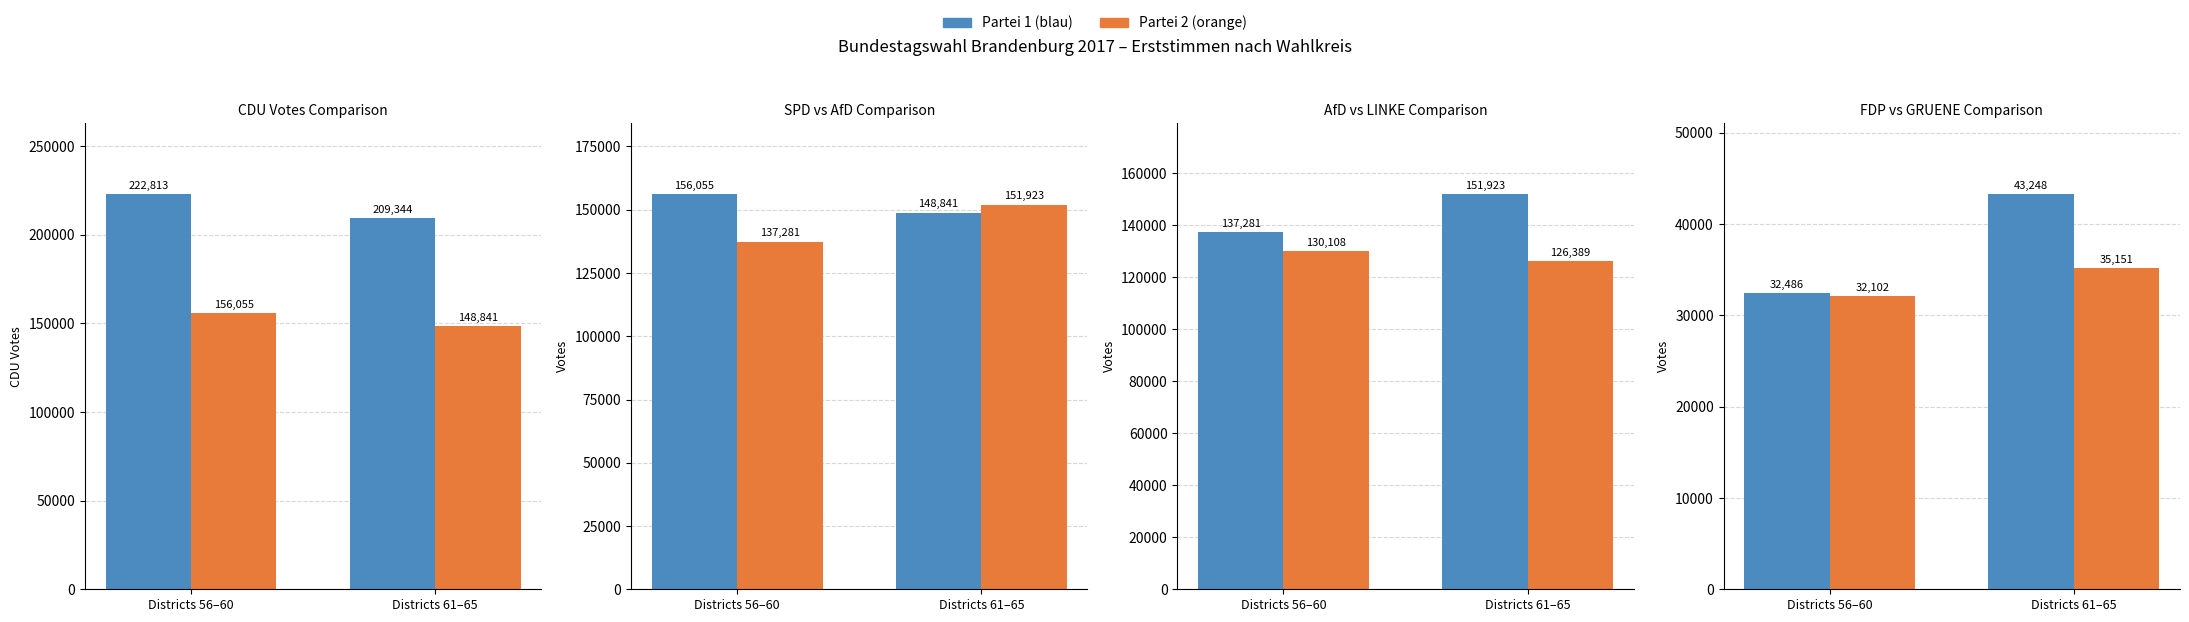

The GRUENE series shows 35151 at Districts 61–65. True or false?

True